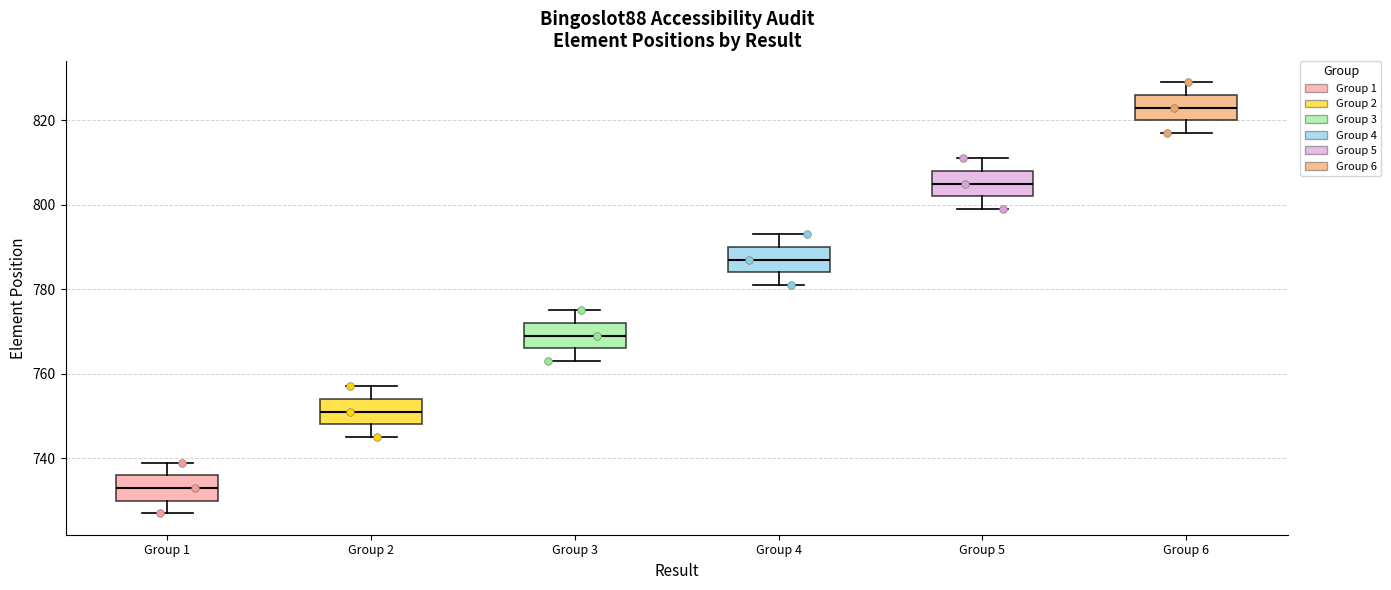

Which box's median line is the highest?

Group 6